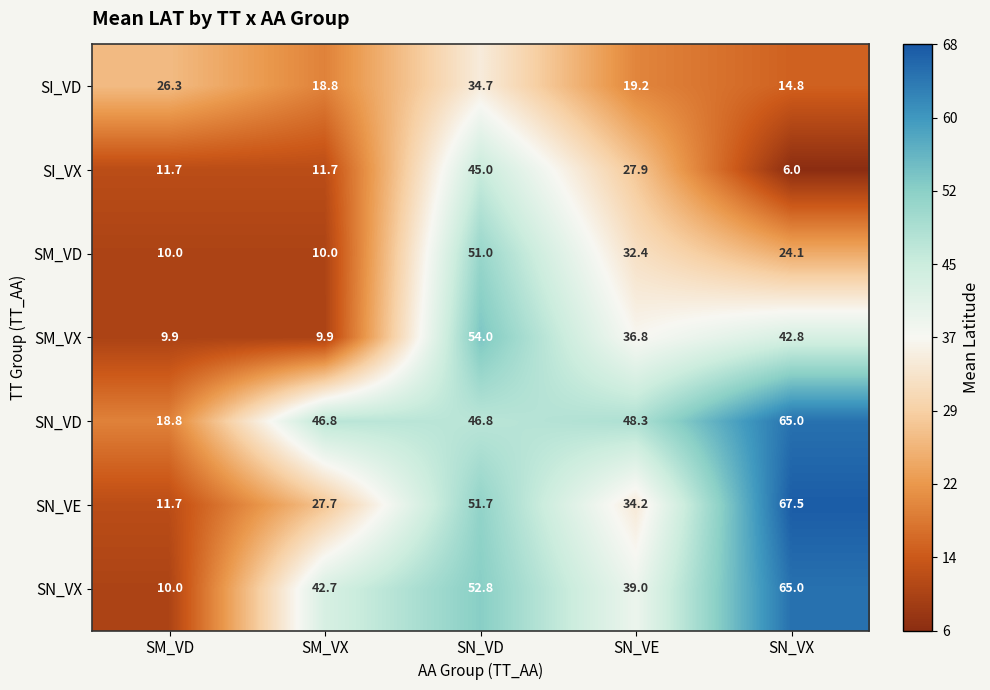

What is the difference between the second highest and minimum values in the SM_VD series?

22.4